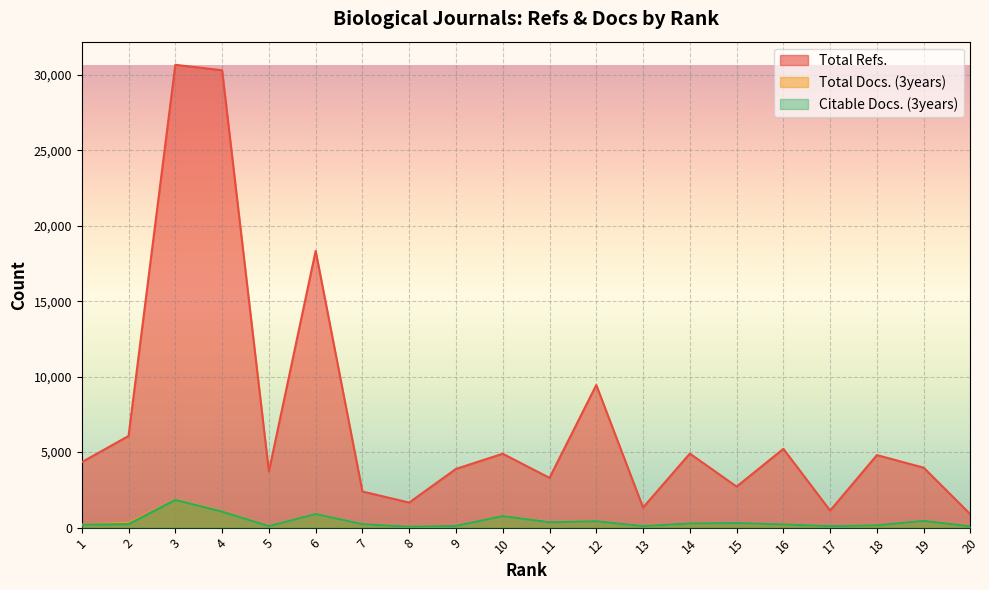

What value does the Total Refs. series have at 2, to the nearest 50?

6050